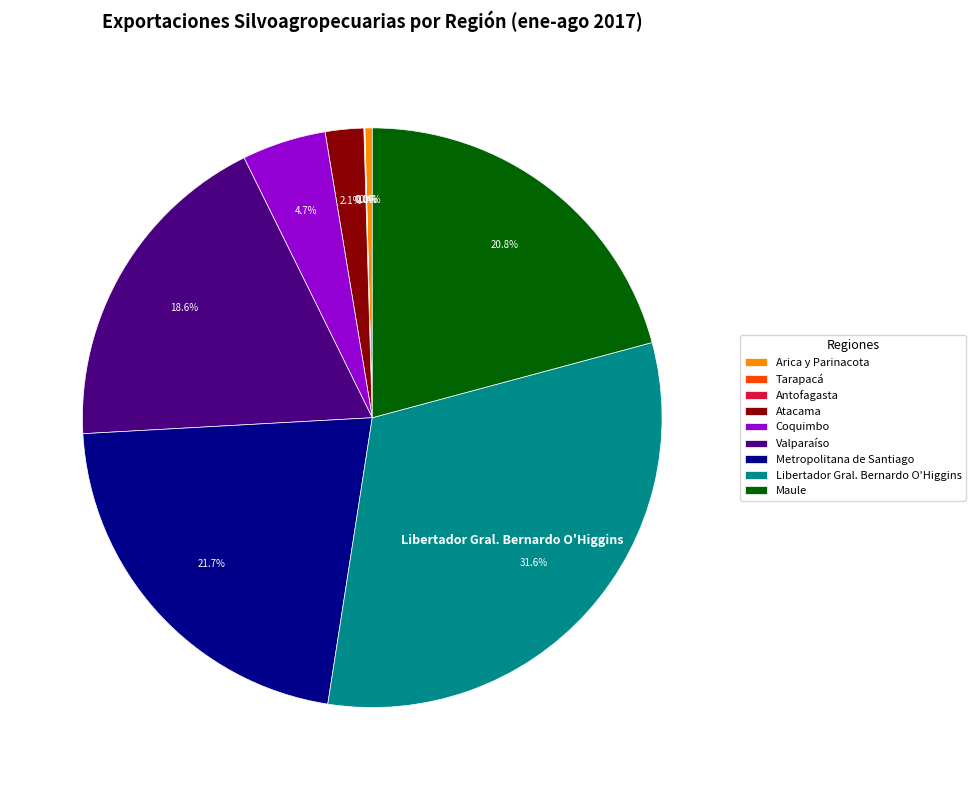

To the nearest percent, what is the average slice percentage?

11%